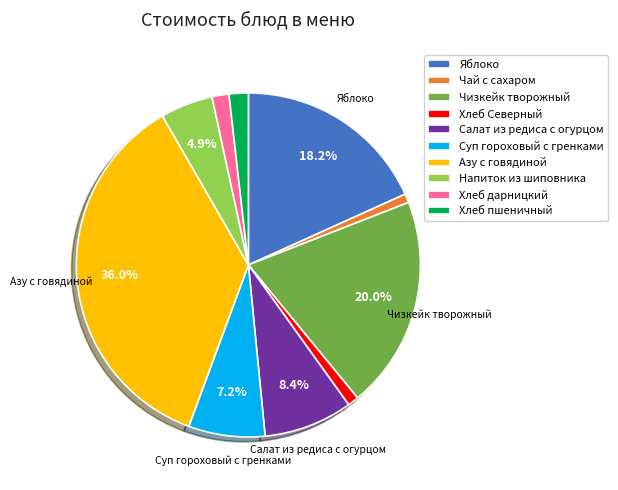

True or false: Яблоко accounts for 11% of the total.

False